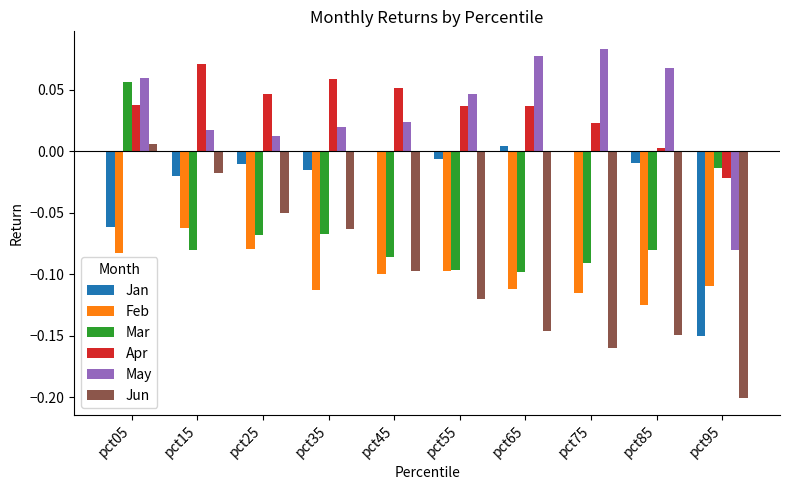

Count the number of categories in the chart.

10